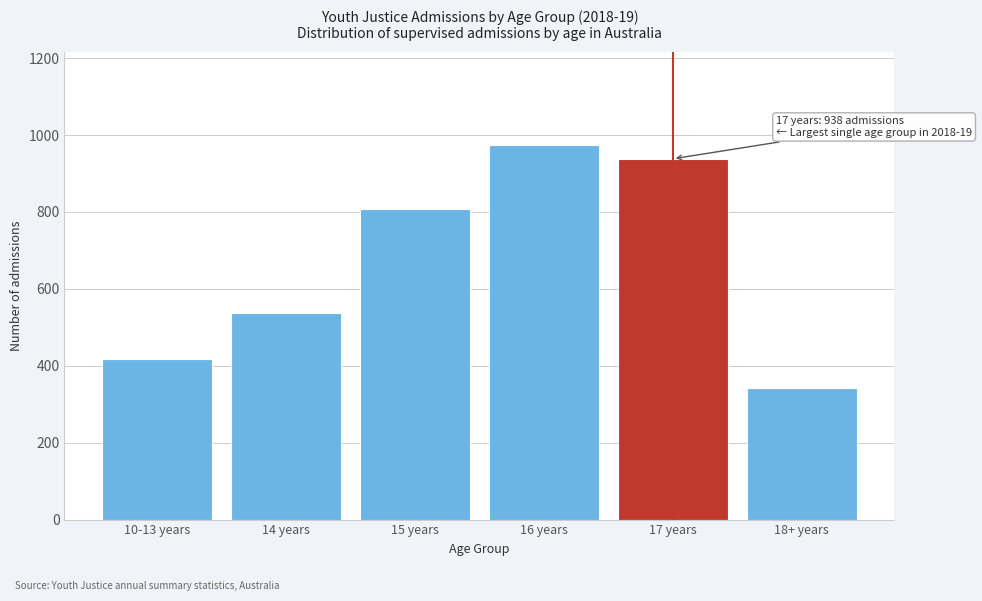

Reading left to right, extract all data points from this chart.

417	537	807	973	938	343